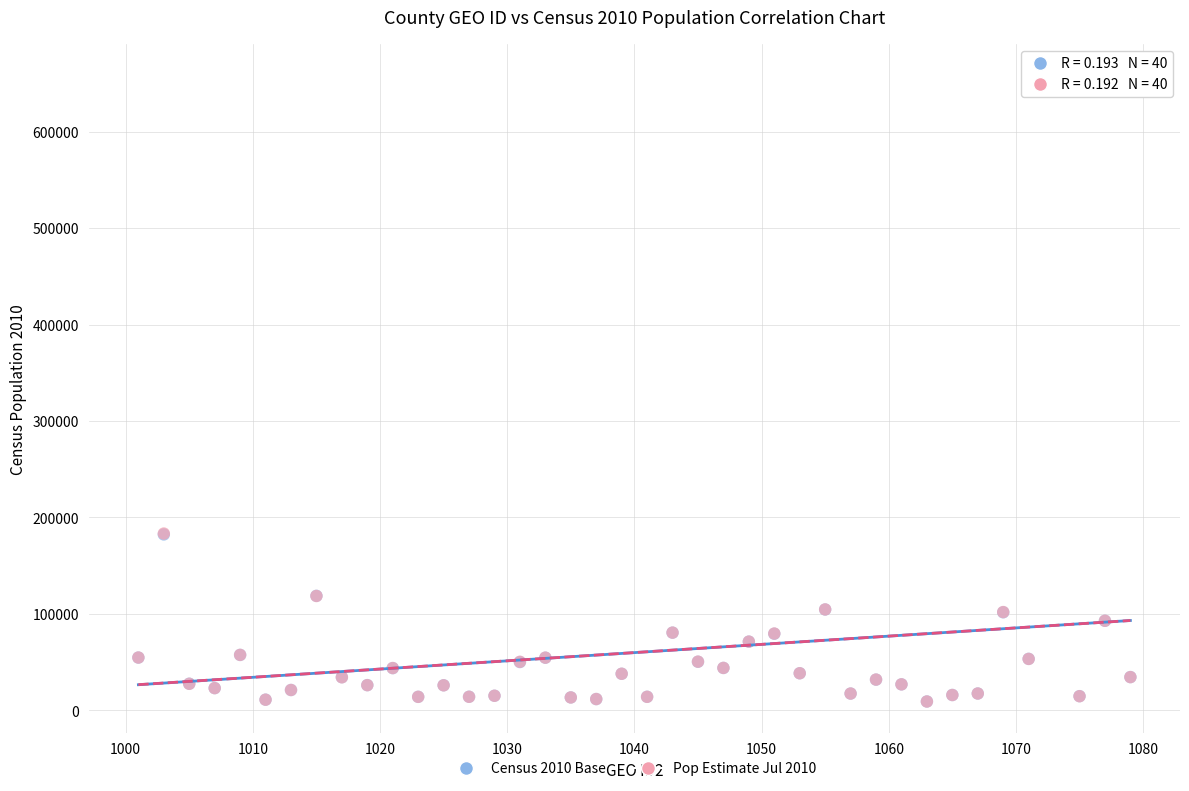

Which series has the largest Y range (max minus min)?

Pop Estimate Jul 2010